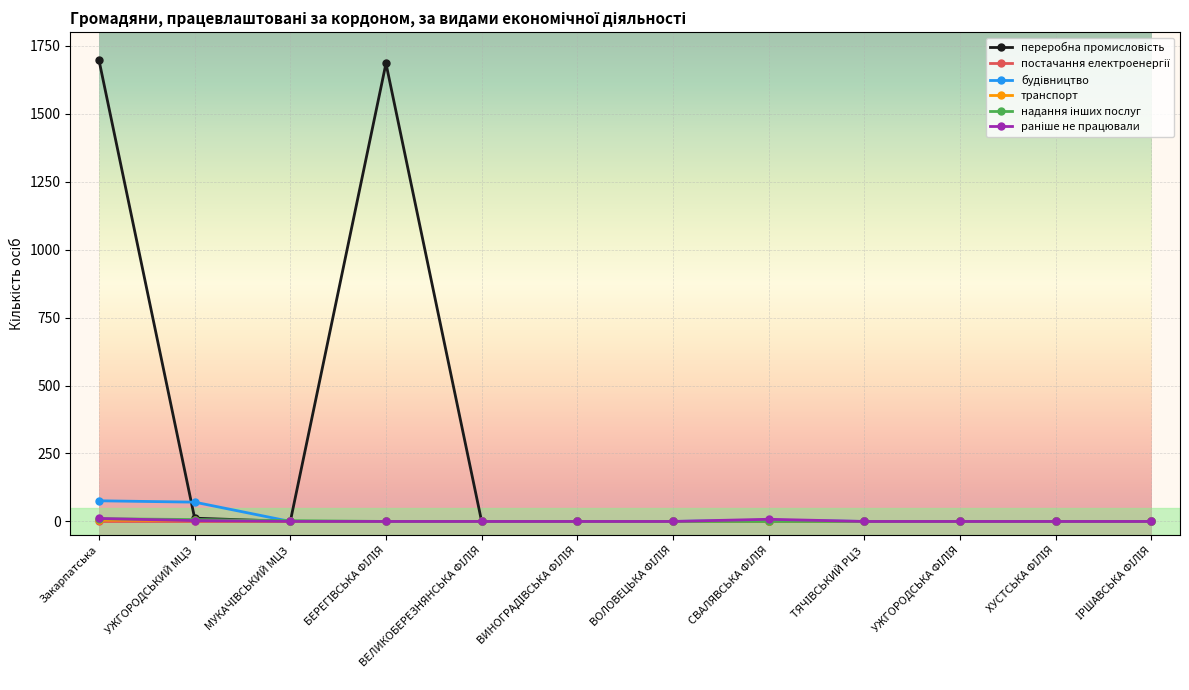

What is the label of the 1st point from the left?

Закарпатська